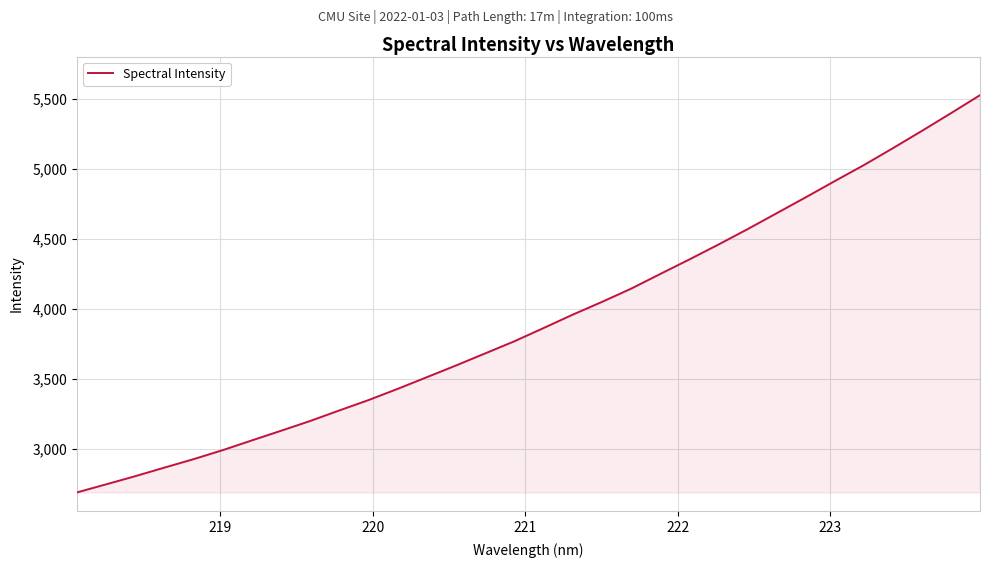

How many lines are shown in the chart?

1